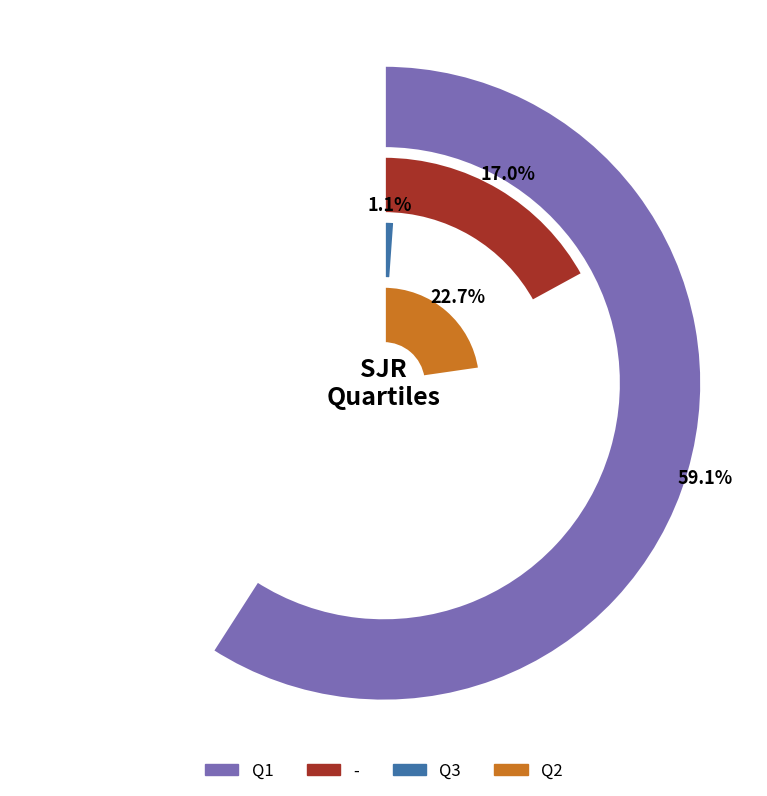

Which slice is the largest?

Q1